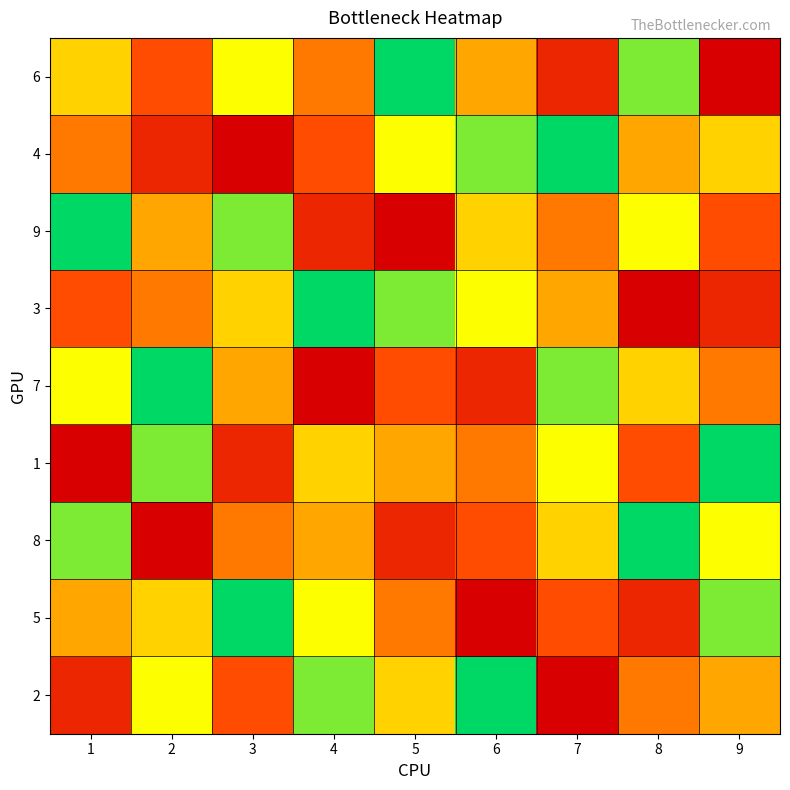

Which series has the largest total across all categories?

6